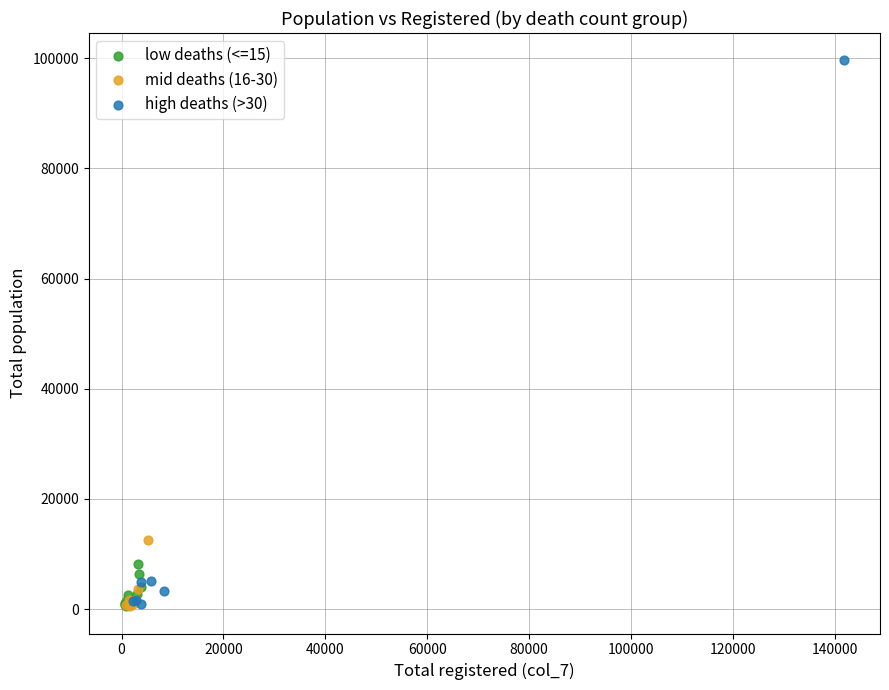

Which series has the widest spread of Y values?

high deaths (>30)